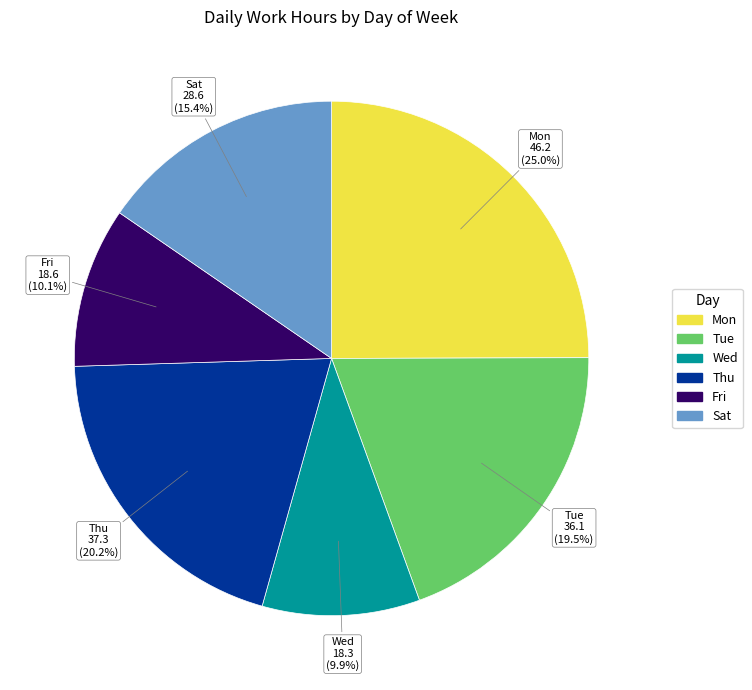

What is the total percentage of Sat and Wed?

25.3%